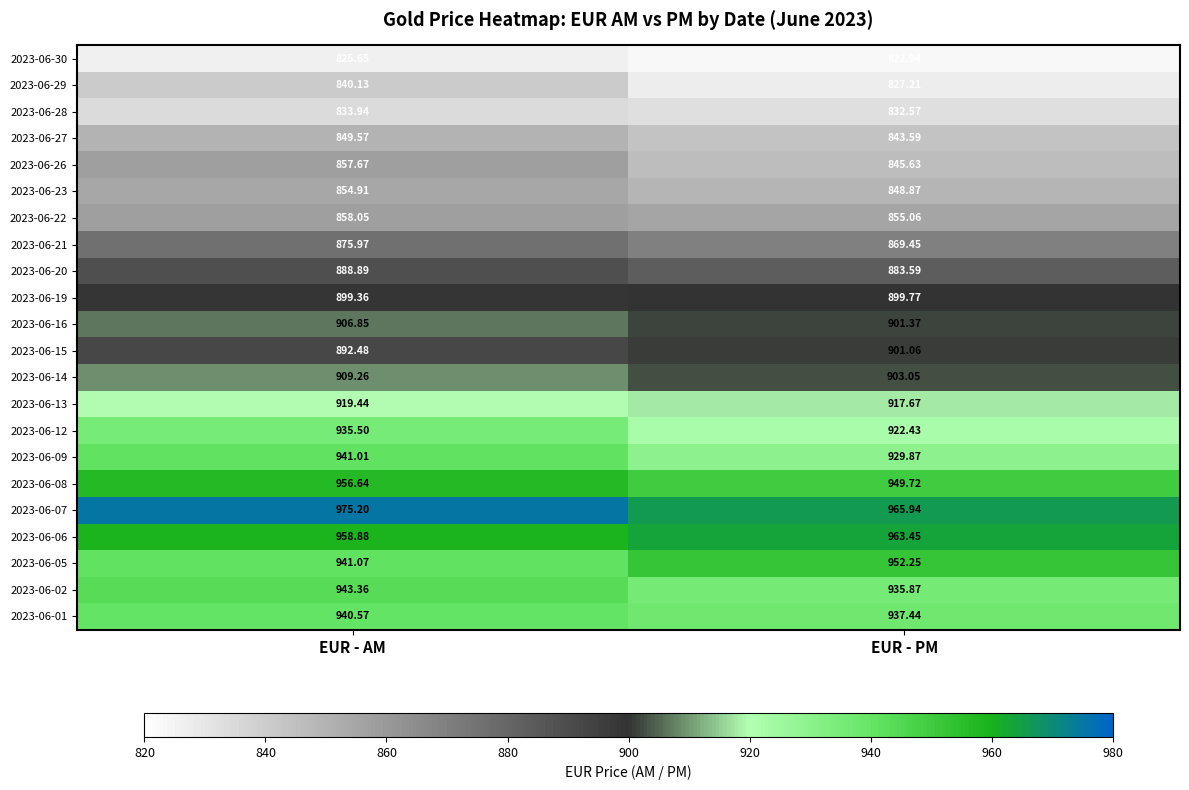

Which series has the largest total across all categories?

2023-06-07